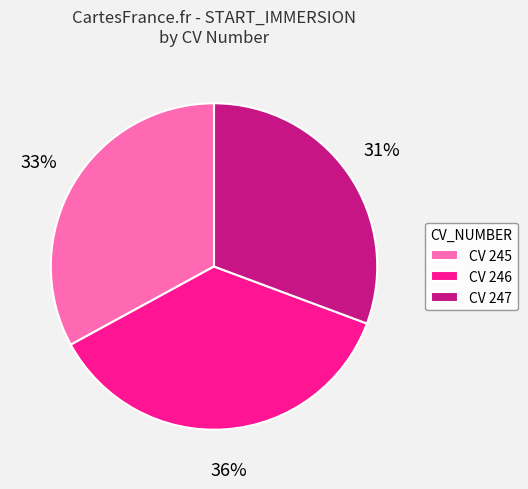

Approximately how many times larger is the value at CV 247 compared to CV 245?

0.9